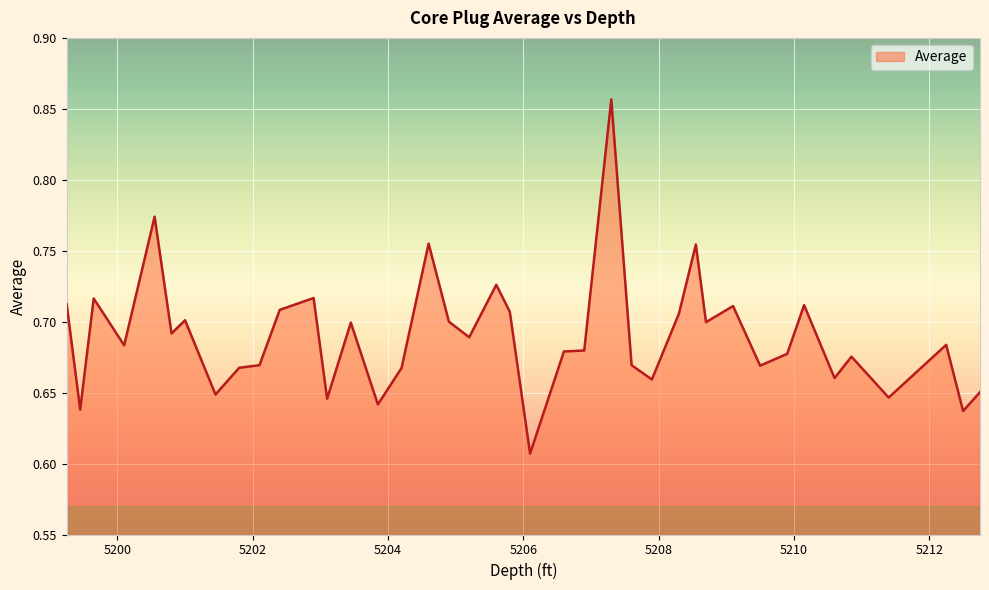

How many lines are shown in the chart?

1